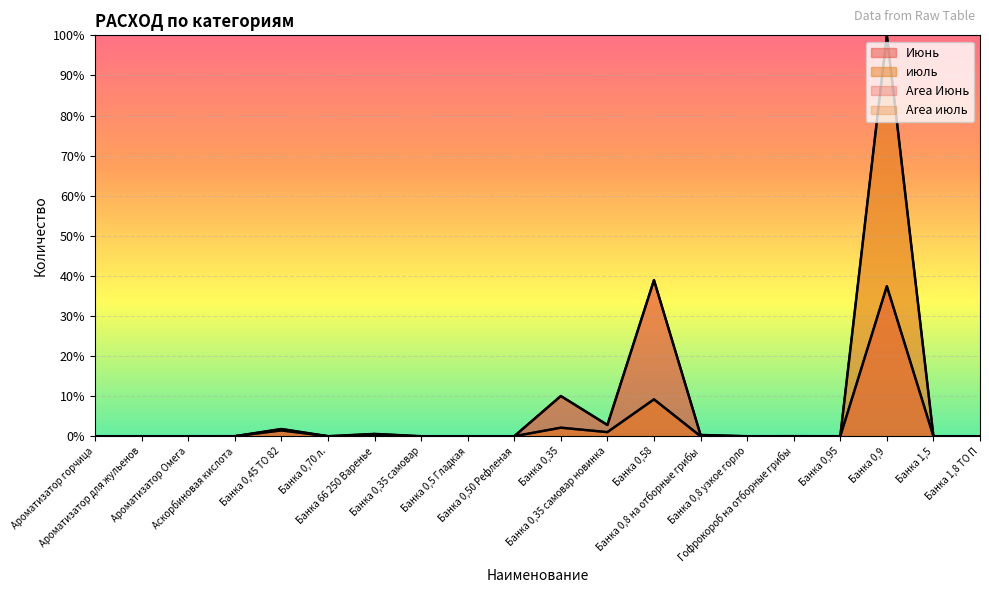

Rank the categories by июль value from lowest to highest.

Ароматизатор горчица, Ароматизатор для жульенов, Ароматизатор Омега, Банка 0,70 л., Банка 0,35 самовар, Банка 0,5 Гладкая, Банка 0,50 Рефленая, Банка 0,8 на отборные грибы, Банка 0,8 узкое горло, Банка 0,95, Банка 1,5, Банка 1,8 ТО П, Аскорбиновая кислота, Гофрокороб на отборные грибы, Банка 66 250 Варенье, Банка 0,35 самовар новинка, Банка 0,45 ТО 82, Банка 0,35, Банка 0,58, Банка 0,9